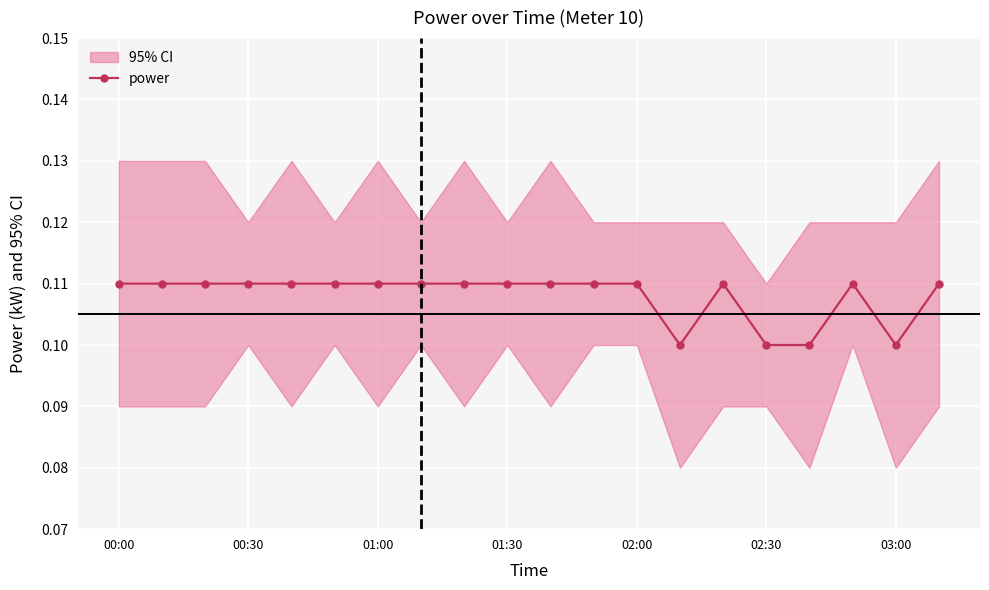

The value of power at 03:00 is 0.0. True or false?

False